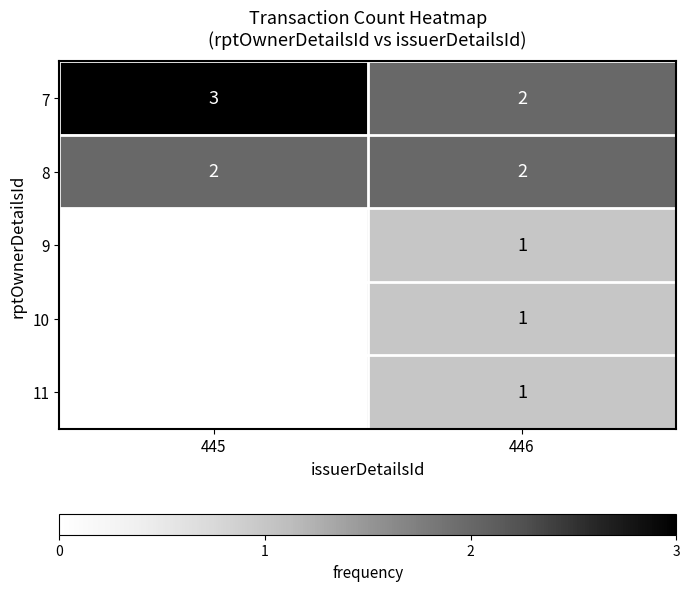

The 8 series shows 4 at 445. True or false?

False